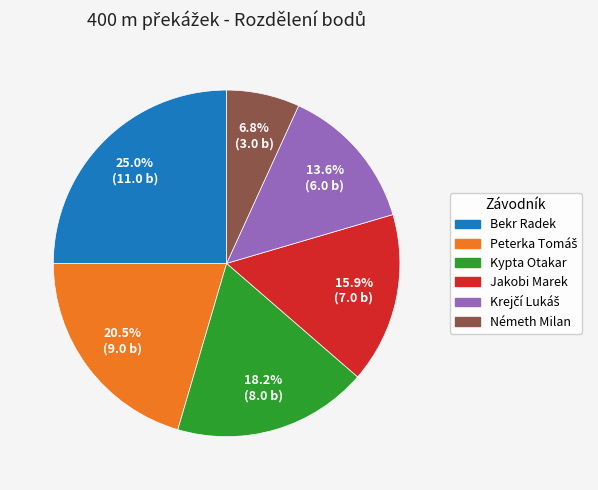

To the nearest percent, what is the difference between the Jakobi Marek and Bekr Radek slice percentages?

9%